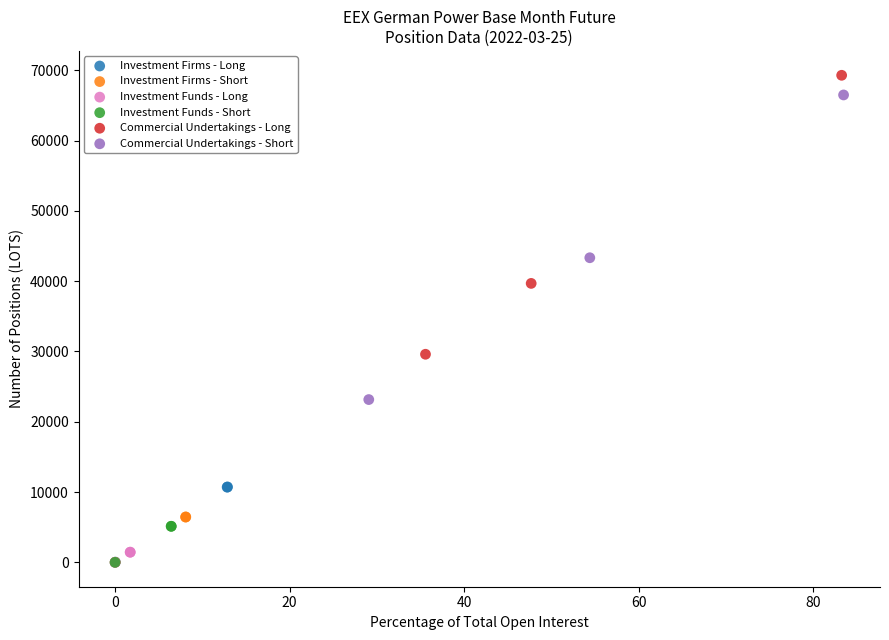

Which series contains the highest Y value?

Commercial Undertakings - Long